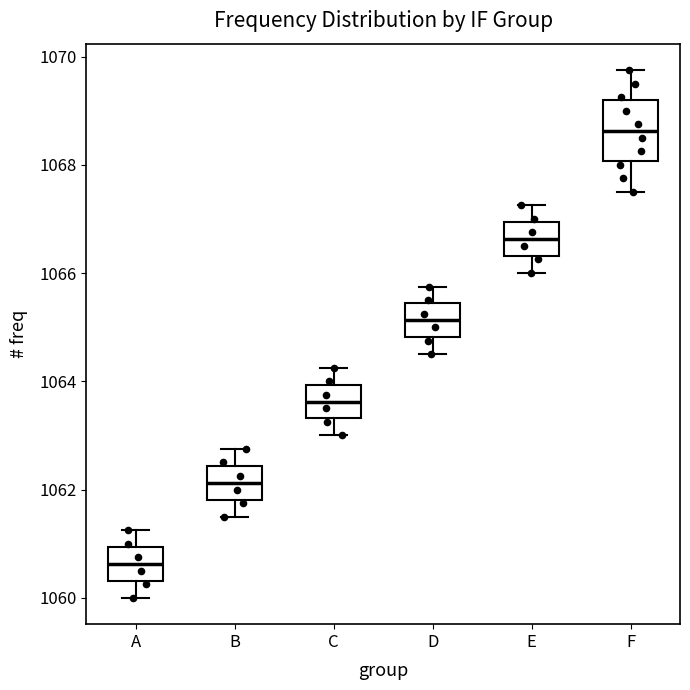

Reading left to right, read every box against the y-axis: the position of its median line, the range the box covers, and the ends of its whiskers. The values are not printed on the chart, so give them approximately, as read against the axis.

A: median 1060.6, box 1060.4 to 1061.0, whiskers 1060.0 to 1061.2
B: median 1062.2, box 1061.8 to 1062.4, whiskers 1061.6 to 1062.8
C: median 1063.6, box 1063.4 to 1064.0, whiskers 1063.0 to 1064.2
D: median 1065.2, box 1064.8 to 1065.4, whiskers 1064.6 to 1065.8
E: median 1066.6, box 1066.4 to 1067.0, whiskers 1066.0 to 1067.2
F: median 1068.6, box 1068.0 to 1069.2, whiskers 1067.6 to 1069.8